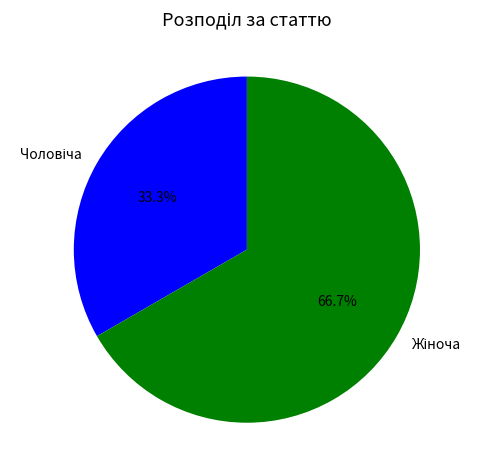

Is there a majority slice in this chart?

Yes